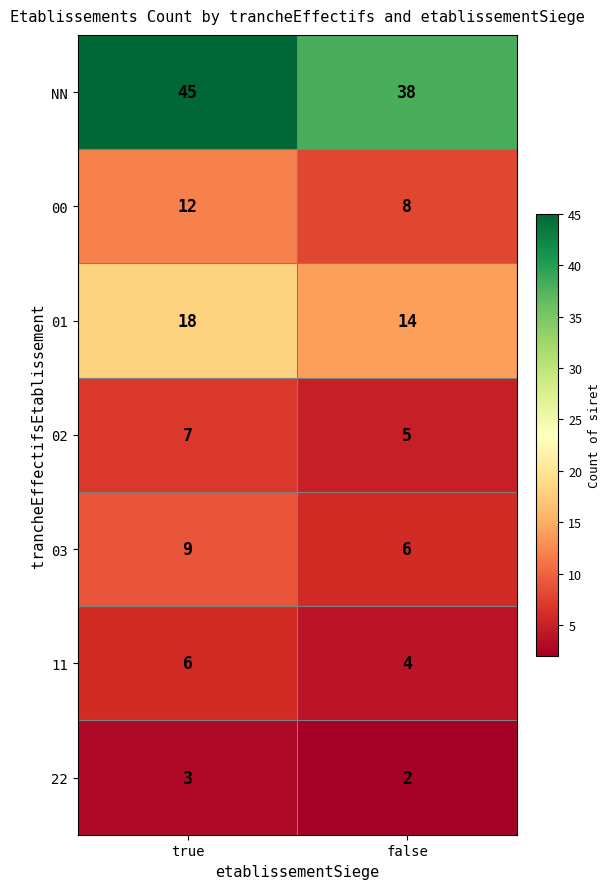

True or false: 02 has a value of 5 at false.

True